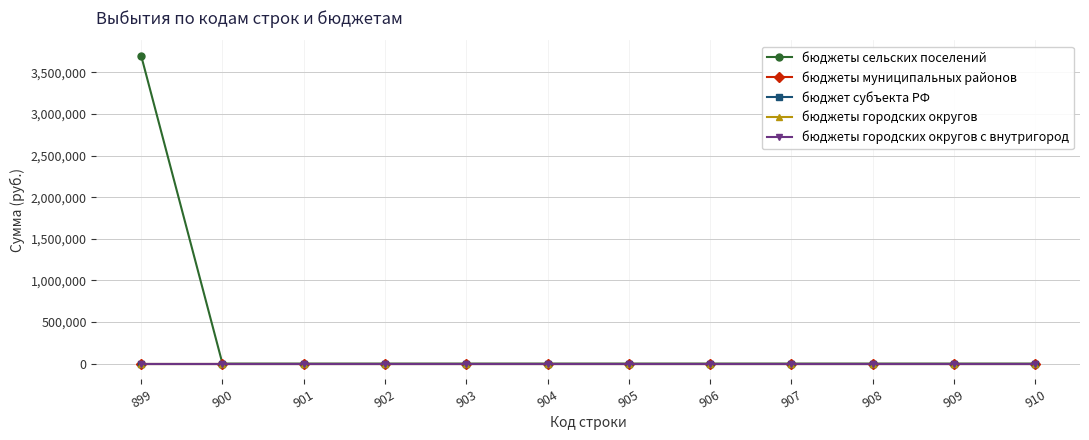

True or false: бюджеты муниципальных районов has more than 2 interior local peaks.

False